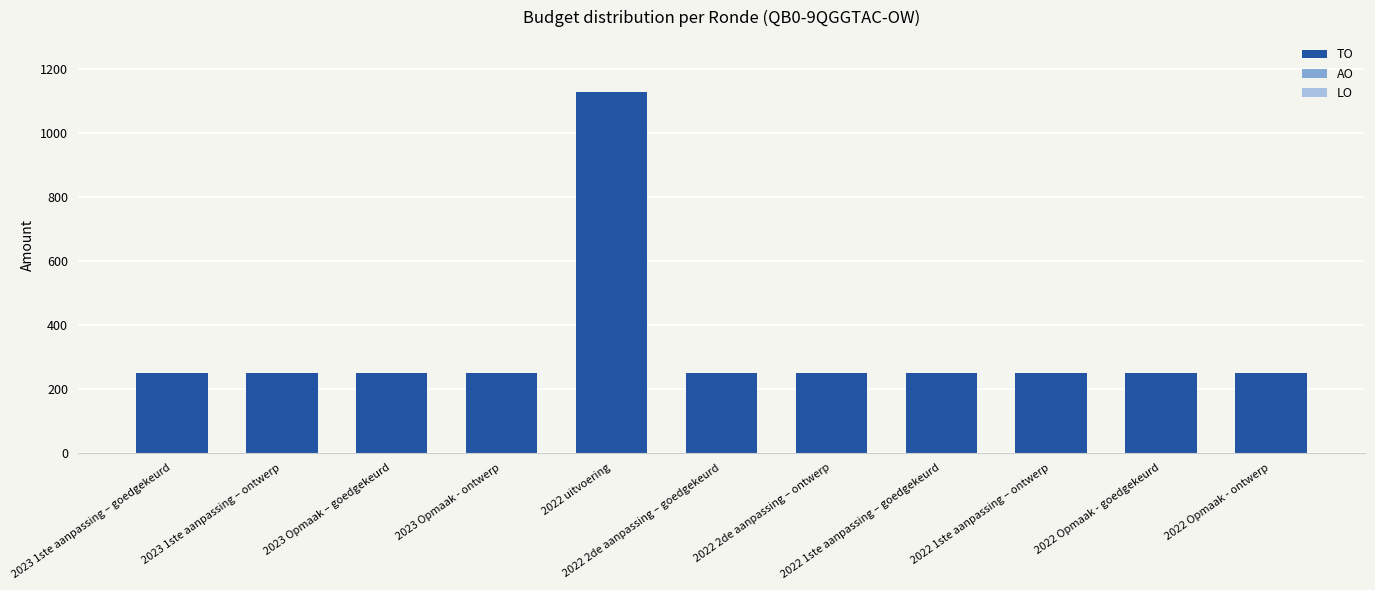

At which category does the chart reach its peak across all series?

2022 uitvoering